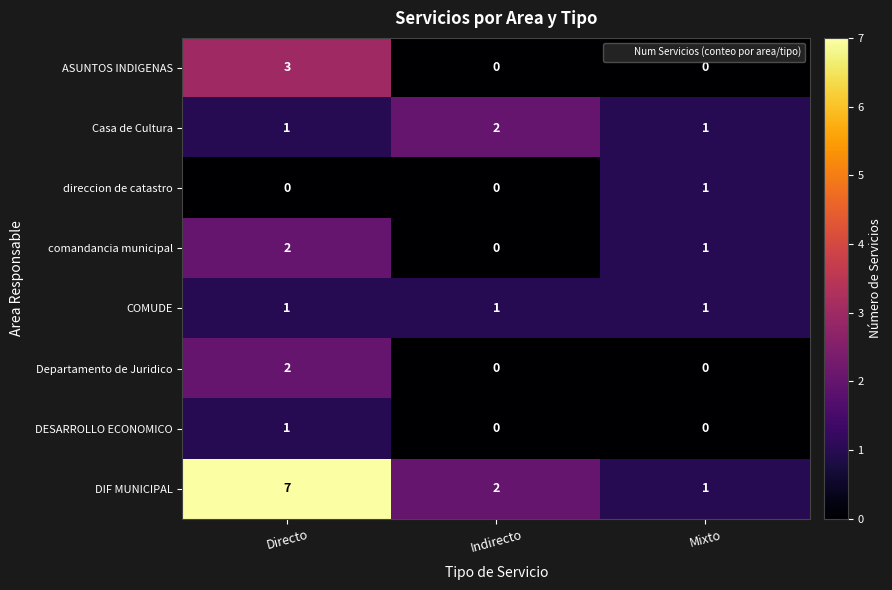

What is the difference between the DIF MUNICIPAL values at Mixto and Directo?

6